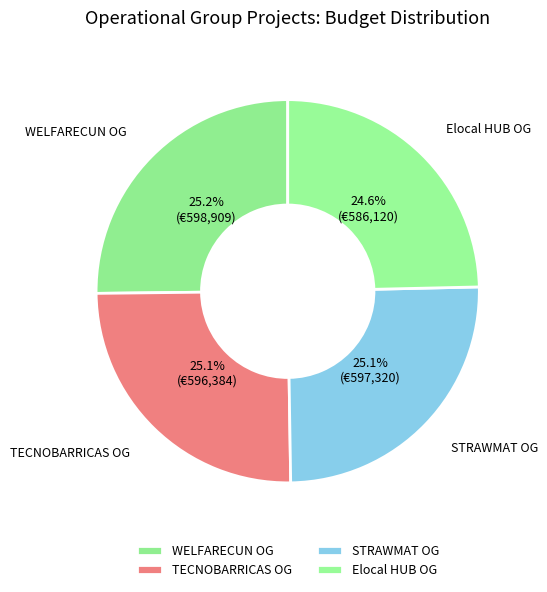

To the nearest percent, what percentage of the pie is STRAWMAT?

25%